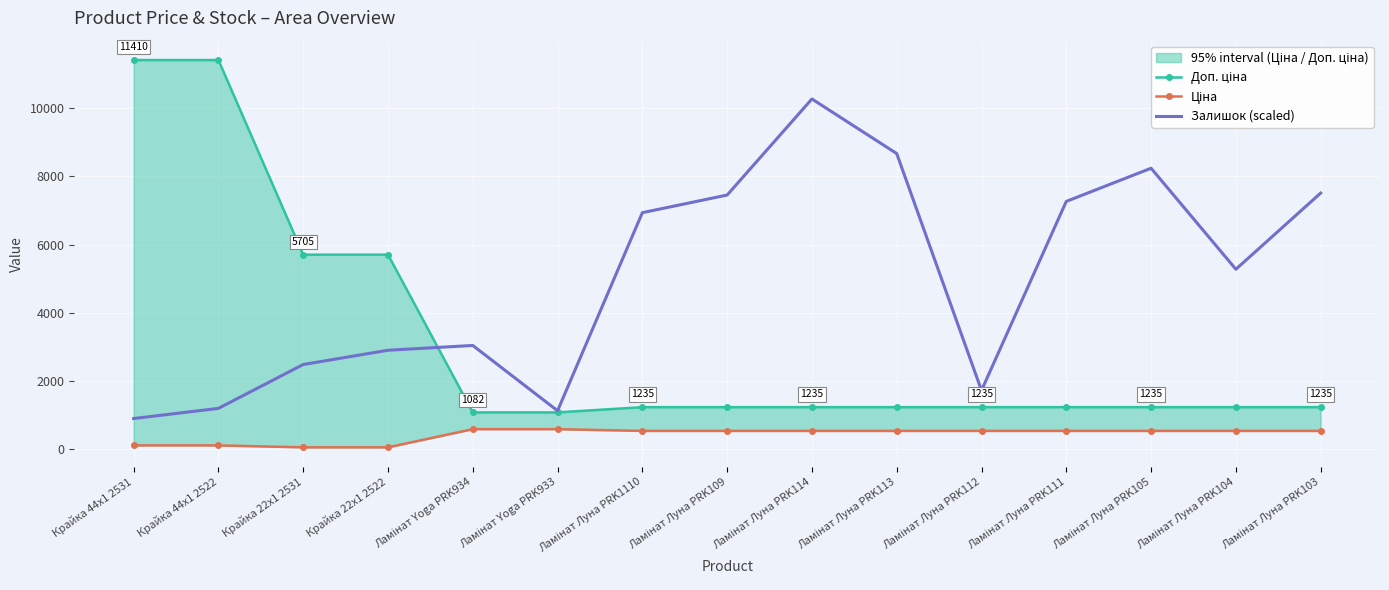

True or false: Доп. ціна has a value of 5705.0 at Крайка 22x1 2522.

True